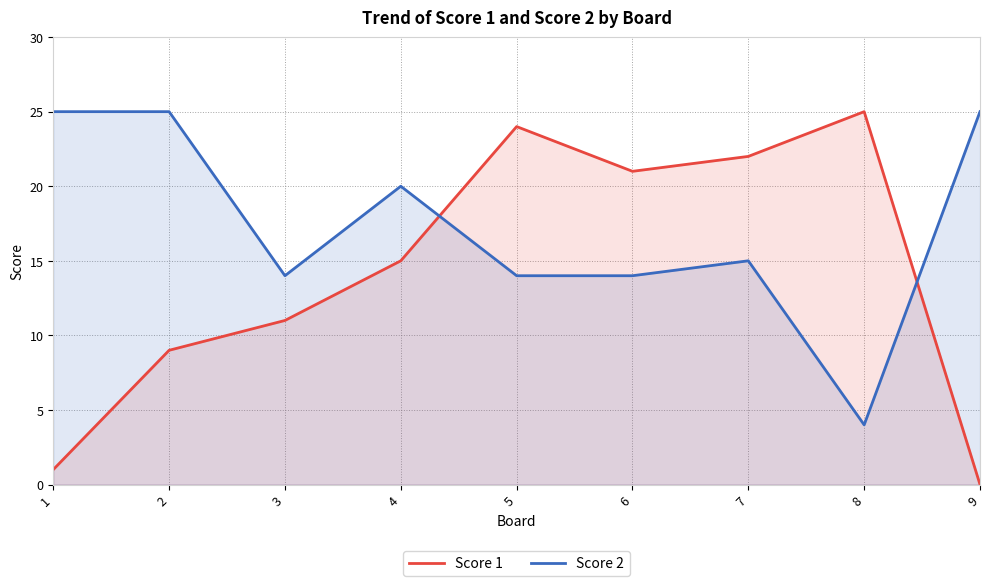

Which series has the widest spread of values?

Score 1